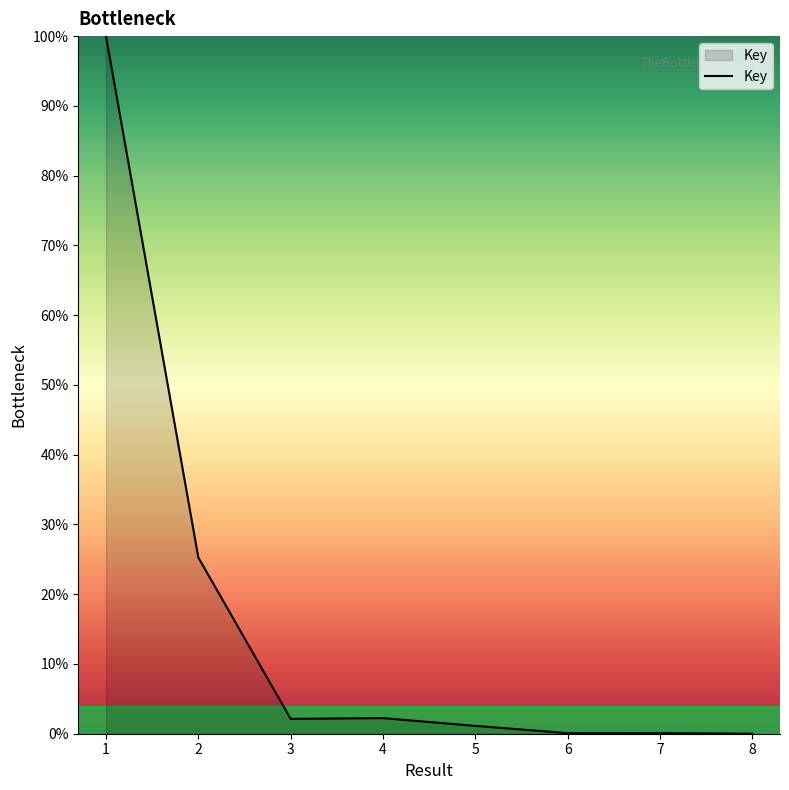

Approximately how many times larger is the value at 1 compared to 4?

44.7